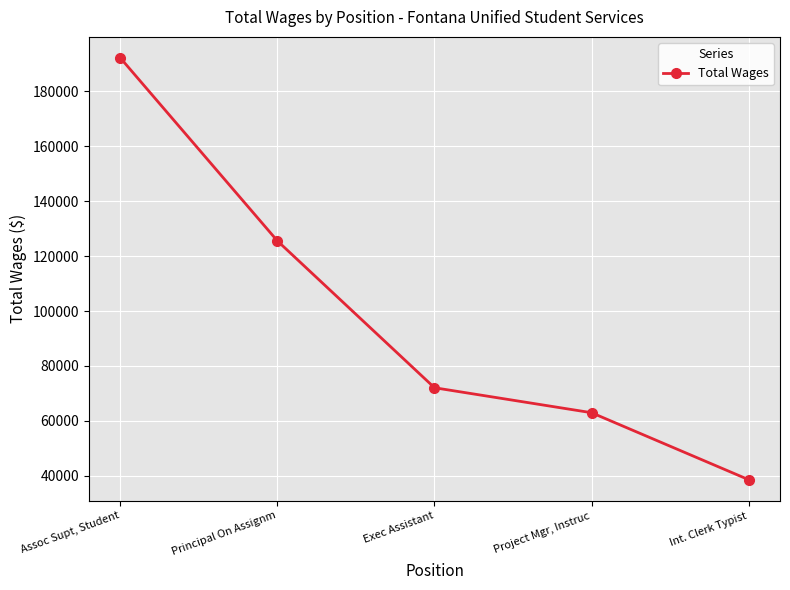

What is the greatest value displayed?

192162